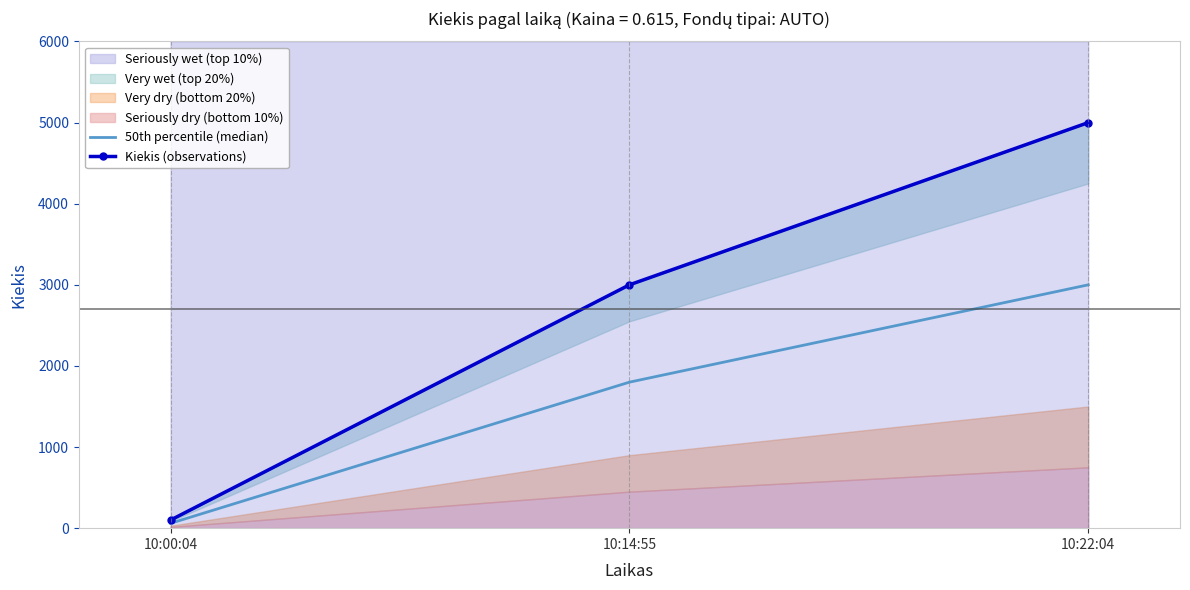

The Kiekis (observations) series shows 100 at 10:00:04. True or false?

True